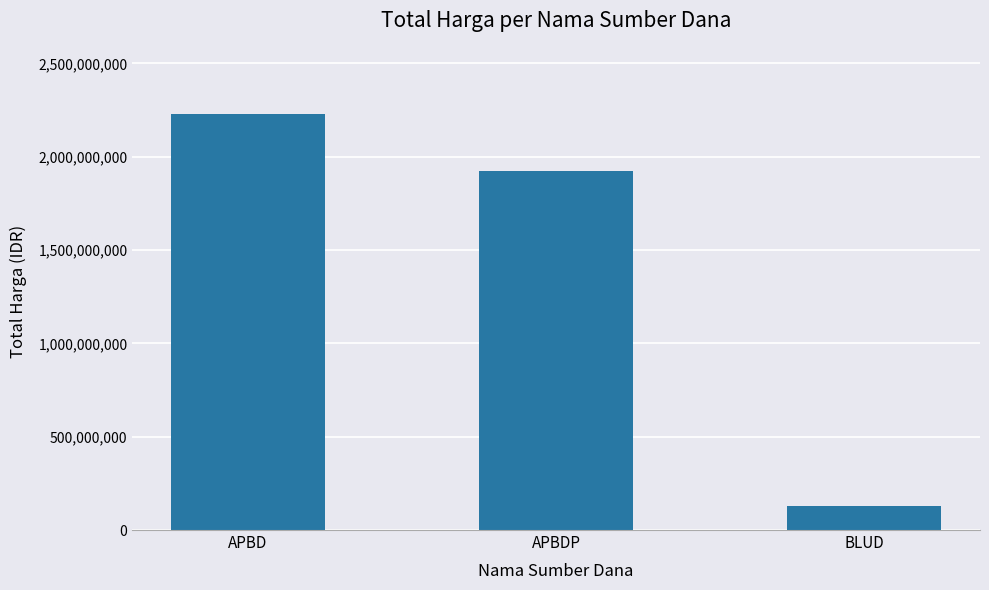

Where is the data nearest to the value 1178190122?

APBDP